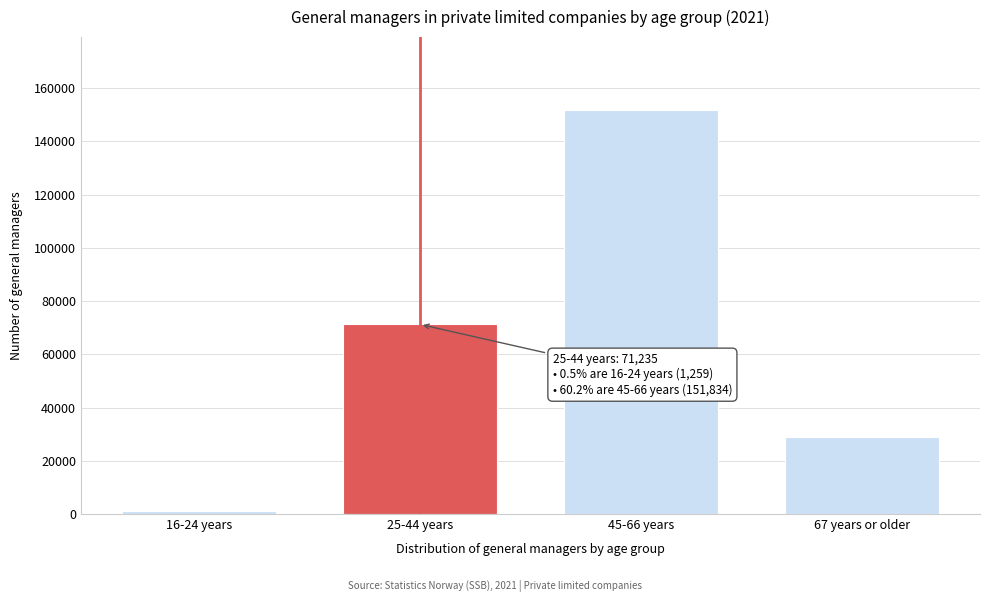

Reading left to right, transcribe all the data shown in this chart.

16-24 years=1259	25-44 years=71235	45-66 years=151834	67 years or older=28947